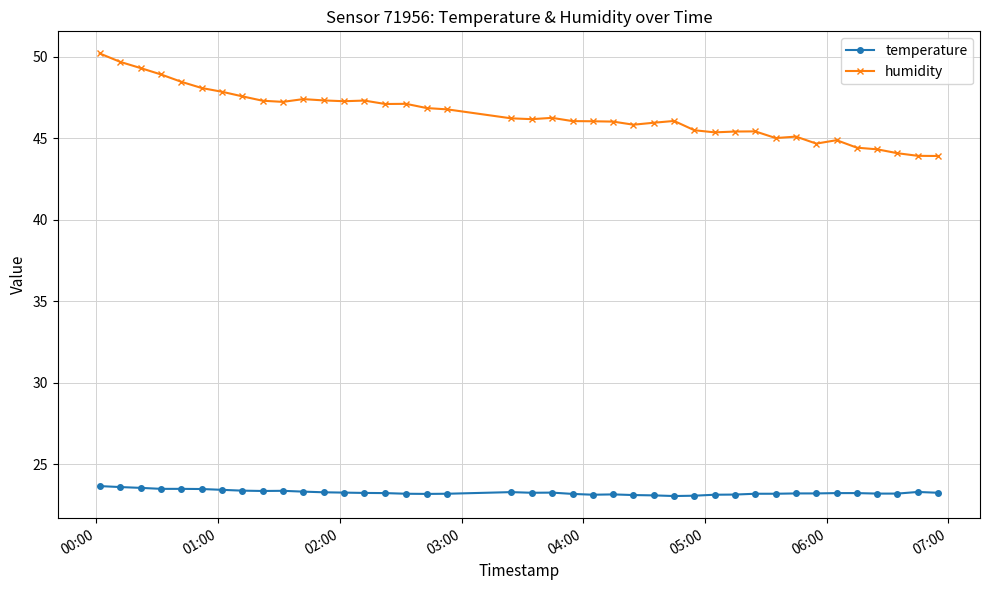

Rank the series by their maximum value, from lowest to highest.

temperature, humidity